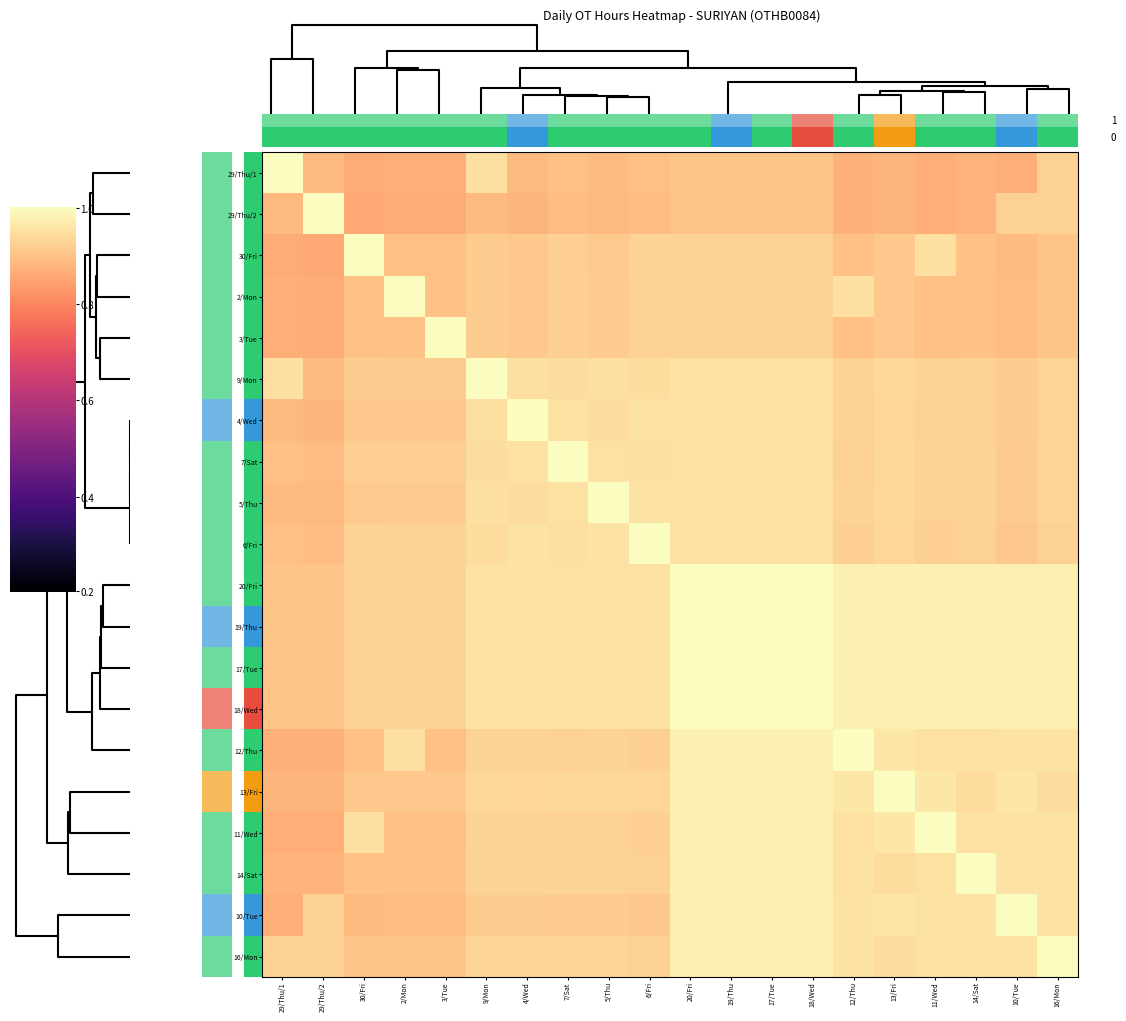

Reading left to right, extract all data points from this chart.

29/Thu/1: 29/Thu/1=1.0	29/Thu/2=0.9	30/Fri=0.8	2/Mon=0.8	3/Tue=0.8	9/Mon=0.9	4/Wed=0.9	7/Sat=0.9	5/Thu=0.9	6/Fri=0.9	20/Fri=0.9	19/Thu=0.9	17/Tue=0.9	18/Wed=0.9	12/Thu=0.8	13/Fri=0.8	11/Wed=0.8	14/Sat=0.8	10/Tue=0.8	16/Mon=0.9
29/Thu/2: 29/Thu/1=0.9	29/Thu/2=1.0	30/Fri=0.8	2/Mon=0.8	3/Tue=0.8	9/Mon=0.9	4/Wed=0.8	7/Sat=0.9	5/Thu=0.9	6/Fri=0.9	20/Fri=0.9	19/Thu=0.9	17/Tue=0.9	18/Wed=0.9	12/Thu=0.8	13/Fri=0.8	11/Wed=0.8	14/Sat=0.8	10/Tue=0.9	16/Mon=0.9
30/Fri: 29/Thu/1=0.8	29/Thu/2=0.8	30/Fri=1.0	2/Mon=0.9	3/Tue=0.9	9/Mon=0.9	4/Wed=0.9	7/Sat=0.9	5/Thu=0.9	6/Fri=0.9	20/Fri=0.9	19/Thu=0.9	17/Tue=0.9	18/Wed=0.9	12/Thu=0.9	13/Fri=0.9	11/Wed=0.9	14/Sat=0.9	10/Tue=0.9	16/Mon=0.9
2/Mon: 29/Thu/1=0.8	29/Thu/2=0.8	30/Fri=0.9	2/Mon=1.0	3/Tue=0.9	9/Mon=0.9	4/Wed=0.9	7/Sat=0.9	5/Thu=0.9	6/Fri=0.9	20/Fri=0.9	19/Thu=0.9	17/Tue=0.9	18/Wed=0.9	12/Thu=0.9	13/Fri=0.9	11/Wed=0.9	14/Sat=0.9	10/Tue=0.9	16/Mon=0.9
3/Tue: 29/Thu/1=0.8	29/Thu/2=0.8	30/Fri=0.9	2/Mon=0.9	3/Tue=1.0	9/Mon=0.9	4/Wed=0.9	7/Sat=0.9	5/Thu=0.9	6/Fri=0.9	20/Fri=0.9	19/Thu=0.9	17/Tue=0.9	18/Wed=0.9	12/Thu=0.9	13/Fri=0.9	11/Wed=0.9	14/Sat=0.9	10/Tue=0.9	16/Mon=0.9
9/Mon: 29/Thu/1=0.9	29/Thu/2=0.9	30/Fri=0.9	2/Mon=0.9	3/Tue=0.9	9/Mon=1.0	4/Wed=0.9	7/Sat=0.9	5/Thu=0.9	6/Fri=0.9	20/Fri=0.9	19/Thu=0.9	17/Tue=0.9	18/Wed=0.9	12/Thu=0.9	13/Fri=0.9	11/Wed=0.9	14/Sat=0.9	10/Tue=0.9	16/Mon=0.9
4/Wed: 29/Thu/1=0.9	29/Thu/2=0.8	30/Fri=0.9	2/Mon=0.9	3/Tue=0.9	9/Mon=0.9	4/Wed=1.0	7/Sat=0.9	5/Thu=0.9	6/Fri=0.9	20/Fri=0.9	19/Thu=0.9	17/Tue=0.9	18/Wed=0.9	12/Thu=0.9	13/Fri=0.9	11/Wed=0.9	14/Sat=0.9	10/Tue=0.9	16/Mon=0.9
7/Sat: 29/Thu/1=0.9	29/Thu/2=0.9	30/Fri=0.9	2/Mon=0.9	3/Tue=0.9	9/Mon=0.9	4/Wed=0.9	7/Sat=1.0	5/Thu=0.9	6/Fri=0.9	20/Fri=0.9	19/Thu=0.9	17/Tue=0.9	18/Wed=0.9	12/Thu=0.9	13/Fri=0.9	11/Wed=0.9	14/Sat=0.9	10/Tue=0.9	16/Mon=0.9
5/Thu: 29/Thu/1=0.9	29/Thu/2=0.9	30/Fri=0.9	2/Mon=0.9	3/Tue=0.9	9/Mon=0.9	4/Wed=0.9	7/Sat=0.9	5/Thu=1.0	6/Fri=0.9	20/Fri=0.9	19/Thu=0.9	17/Tue=0.9	18/Wed=0.9	12/Thu=0.9	13/Fri=0.9	11/Wed=0.9	14/Sat=0.9	10/Tue=0.9	16/Mon=0.9
6/Fri: 29/Thu/1=0.9	29/Thu/2=0.9	30/Fri=0.9	2/Mon=0.9	3/Tue=0.9	9/Mon=0.9	4/Wed=0.9	7/Sat=0.9	5/Thu=0.9	6/Fri=1.0	20/Fri=0.9	19/Thu=0.9	17/Tue=0.9	18/Wed=0.9	12/Thu=0.9	13/Fri=0.9	11/Wed=0.9	14/Sat=0.9	10/Tue=0.9	16/Mon=0.9
20/Fri: 29/Thu/1=0.9	29/Thu/2=0.9	30/Fri=0.9	2/Mon=0.9	3/Tue=0.9	9/Mon=0.9	4/Wed=0.9	7/Sat=0.9	5/Thu=0.9	6/Fri=0.9	20/Fri=1.0	19/Thu=1.0	17/Tue=1.0	18/Wed=1.0	12/Thu=1.0	13/Fri=1.0	11/Wed=1.0	14/Sat=1.0	10/Tue=1.0	16/Mon=1.0
19/Thu: 29/Thu/1=0.9	29/Thu/2=0.9	30/Fri=0.9	2/Mon=0.9	3/Tue=0.9	9/Mon=0.9	4/Wed=0.9	7/Sat=0.9	5/Thu=0.9	6/Fri=0.9	20/Fri=1.0	19/Thu=1.0	17/Tue=1.0	18/Wed=1.0	12/Thu=1.0	13/Fri=1.0	11/Wed=1.0	14/Sat=1.0	10/Tue=1.0	16/Mon=1.0
17/Tue: 29/Thu/1=0.9	29/Thu/2=0.9	30/Fri=0.9	2/Mon=0.9	3/Tue=0.9	9/Mon=0.9	4/Wed=0.9	7/Sat=0.9	5/Thu=0.9	6/Fri=0.9	20/Fri=1.0	19/Thu=1.0	17/Tue=1.0	18/Wed=1.0	12/Thu=1.0	13/Fri=1.0	11/Wed=1.0	14/Sat=1.0	10/Tue=1.0	16/Mon=1.0
18/Wed: 29/Thu/1=0.9	29/Thu/2=0.9	30/Fri=0.9	2/Mon=0.9	3/Tue=0.9	9/Mon=0.9	4/Wed=0.9	7/Sat=0.9	5/Thu=0.9	6/Fri=0.9	20/Fri=1.0	19/Thu=1.0	17/Tue=1.0	18/Wed=1.0	12/Thu=1.0	13/Fri=1.0	11/Wed=1.0	14/Sat=1.0	10/Tue=1.0	16/Mon=1.0
12/Thu: 29/Thu/1=0.8	29/Thu/2=0.8	30/Fri=0.9	2/Mon=0.9	3/Tue=0.9	9/Mon=0.9	4/Wed=0.9	7/Sat=0.9	5/Thu=0.9	6/Fri=0.9	20/Fri=1.0	19/Thu=1.0	17/Tue=1.0	18/Wed=1.0	12/Thu=1.0	13/Fri=0.9	11/Wed=0.9	14/Sat=0.9	10/Tue=0.9	16/Mon=0.9
13/Fri: 29/Thu/1=0.8	29/Thu/2=0.8	30/Fri=0.9	2/Mon=0.9	3/Tue=0.9	9/Mon=0.9	4/Wed=0.9	7/Sat=0.9	5/Thu=0.9	6/Fri=0.9	20/Fri=1.0	19/Thu=1.0	17/Tue=1.0	18/Wed=1.0	12/Thu=0.9	13/Fri=1.0	11/Wed=0.9	14/Sat=0.9	10/Tue=0.9	16/Mon=0.9
11/Wed: 29/Thu/1=0.8	29/Thu/2=0.8	30/Fri=0.9	2/Mon=0.9	3/Tue=0.9	9/Mon=0.9	4/Wed=0.9	7/Sat=0.9	5/Thu=0.9	6/Fri=0.9	20/Fri=1.0	19/Thu=1.0	17/Tue=1.0	18/Wed=1.0	12/Thu=0.9	13/Fri=0.9	11/Wed=1.0	14/Sat=0.9	10/Tue=0.9	16/Mon=0.9
14/Sat: 29/Thu/1=0.8	29/Thu/2=0.8	30/Fri=0.9	2/Mon=0.9	3/Tue=0.9	9/Mon=0.9	4/Wed=0.9	7/Sat=0.9	5/Thu=0.9	6/Fri=0.9	20/Fri=1.0	19/Thu=1.0	17/Tue=1.0	18/Wed=1.0	12/Thu=0.9	13/Fri=0.9	11/Wed=0.9	14/Sat=1.0	10/Tue=0.9	16/Mon=0.9
10/Tue: 29/Thu/1=0.8	29/Thu/2=0.9	30/Fri=0.9	2/Mon=0.9	3/Tue=0.9	9/Mon=0.9	4/Wed=0.9	7/Sat=0.9	5/Thu=0.9	6/Fri=0.9	20/Fri=1.0	19/Thu=1.0	17/Tue=1.0	18/Wed=1.0	12/Thu=0.9	13/Fri=0.9	11/Wed=0.9	14/Sat=0.9	10/Tue=1.0	16/Mon=0.9
16/Mon: 29/Thu/1=0.9	29/Thu/2=0.9	30/Fri=0.9	2/Mon=0.9	3/Tue=0.9	9/Mon=0.9	4/Wed=0.9	7/Sat=0.9	5/Thu=0.9	6/Fri=0.9	20/Fri=1.0	19/Thu=1.0	17/Tue=1.0	18/Wed=1.0	12/Thu=0.9	13/Fri=0.9	11/Wed=0.9	14/Sat=0.9	10/Tue=0.9	16/Mon=1.0